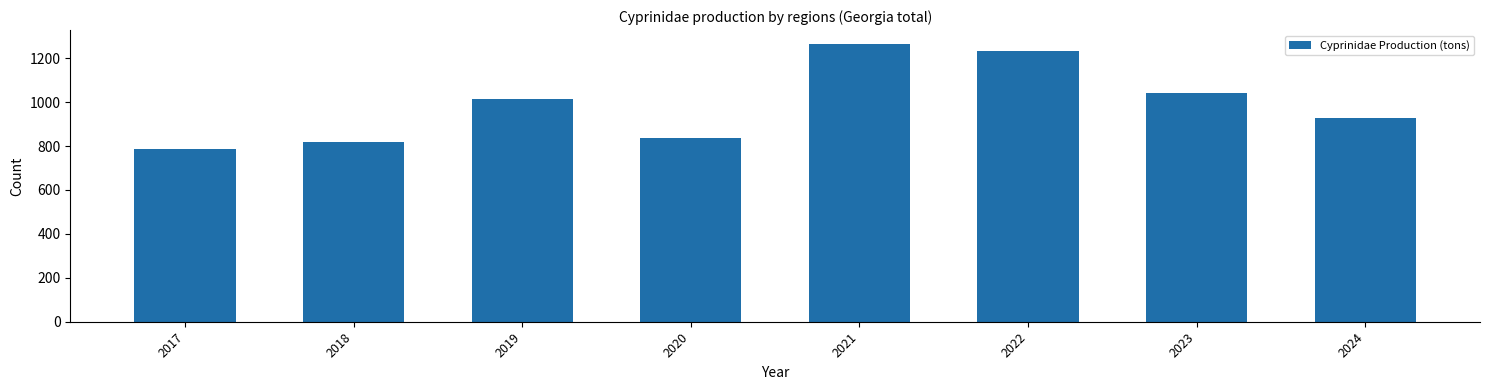

Reading left to right, extract all data points from this chart.

786.3	817.1	1012.7	838.4	1264.8	1233.4	1042.1	929.0